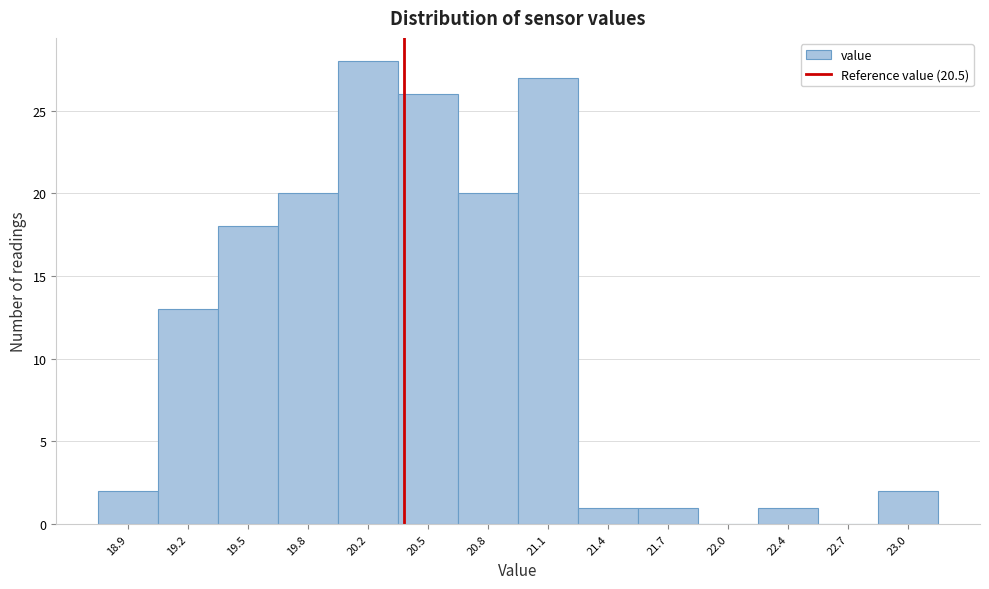

Reading left to right, extract all data points from this chart.

18.9=2	19.2=13	19.5=18	19.8=20	20.2=28	20.5=26	20.8=20	21.1=27	21.4=1	21.7=1	22.0=0	22.4=1	22.7=0	23.0=2